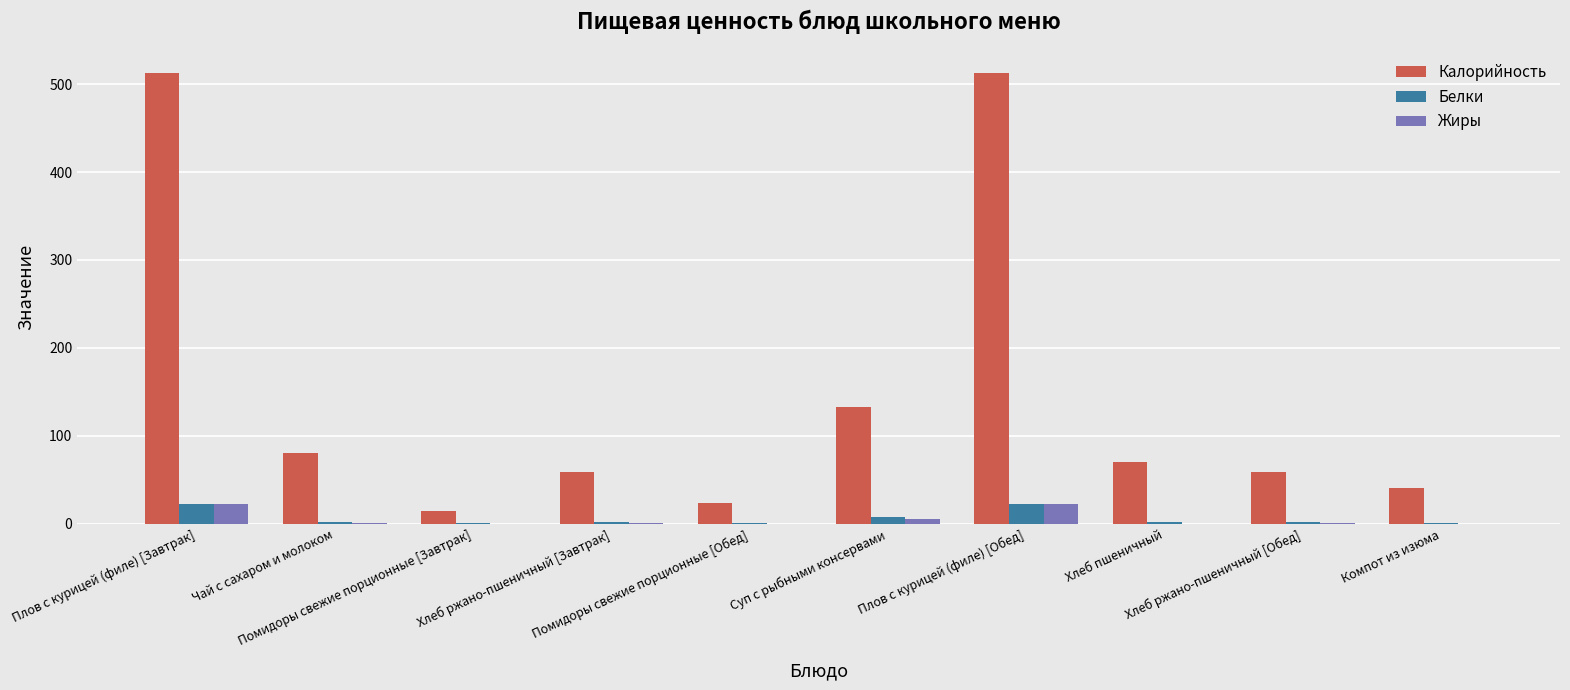

How many data points does each series have?

10